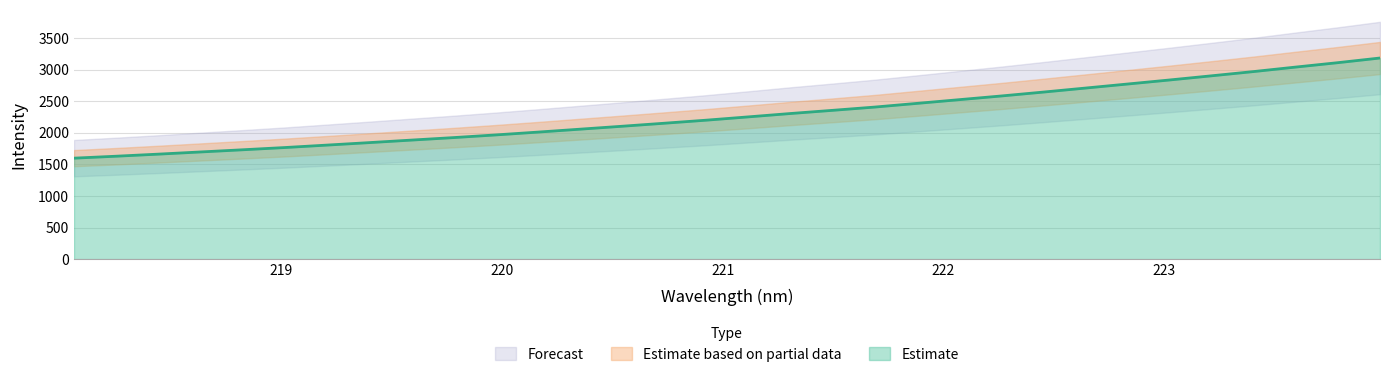

What is the ratio of the value at 218.0596 to the value at 221.1174?

0.7